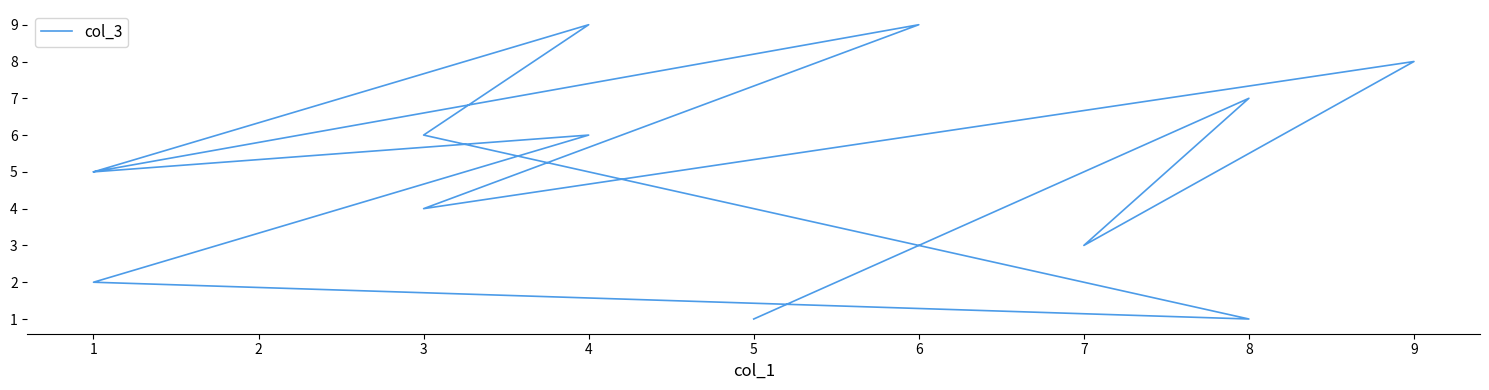

List the labels in order of value, largest first.

4, 6, 9, 8, 3, 4, 1, 1, 3, 7, 1, 8, 5